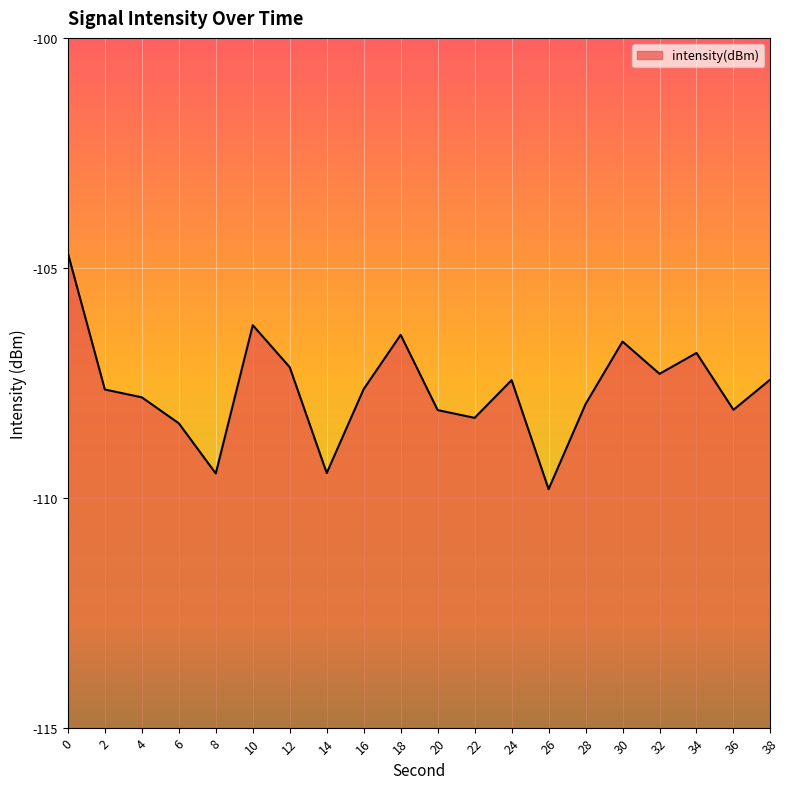

What is the difference between the values at 14 and 18?

3.0